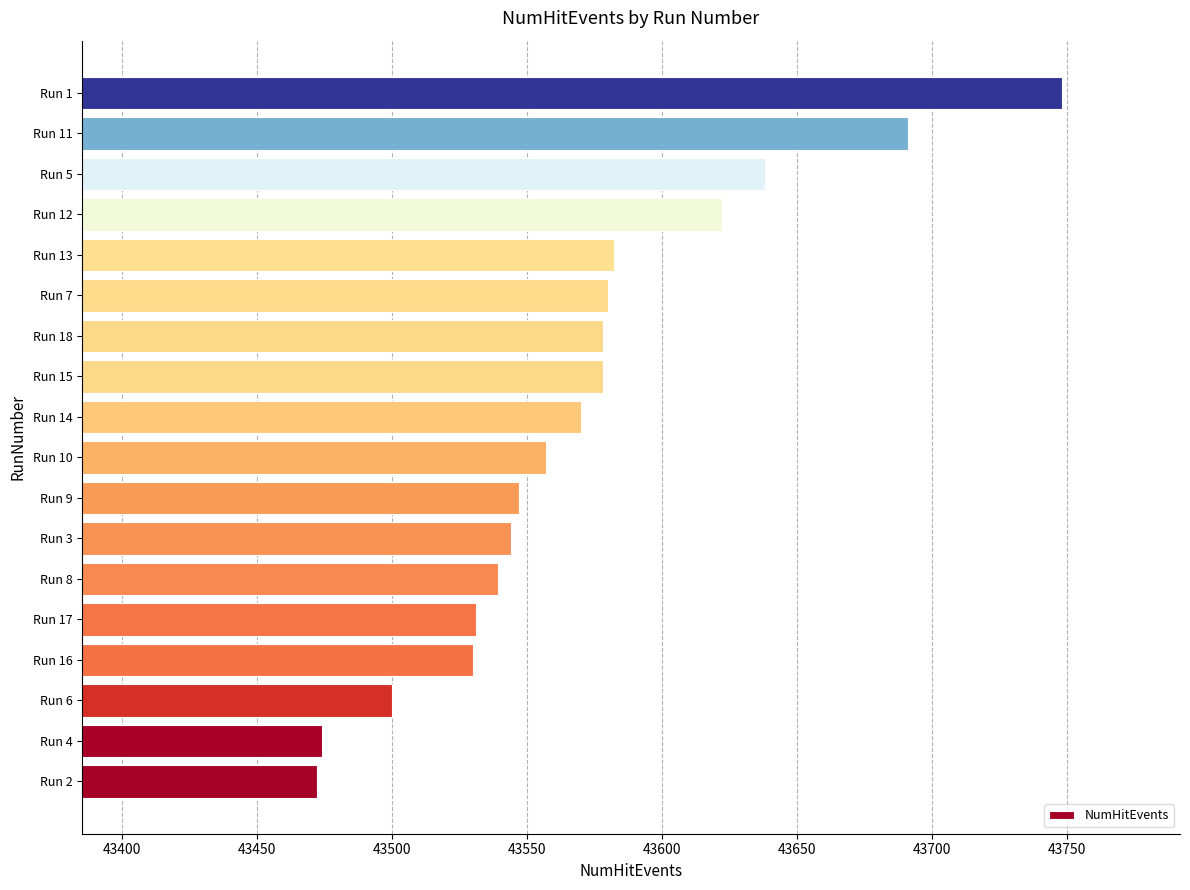

What is the minimum value shown in the chart?

43472